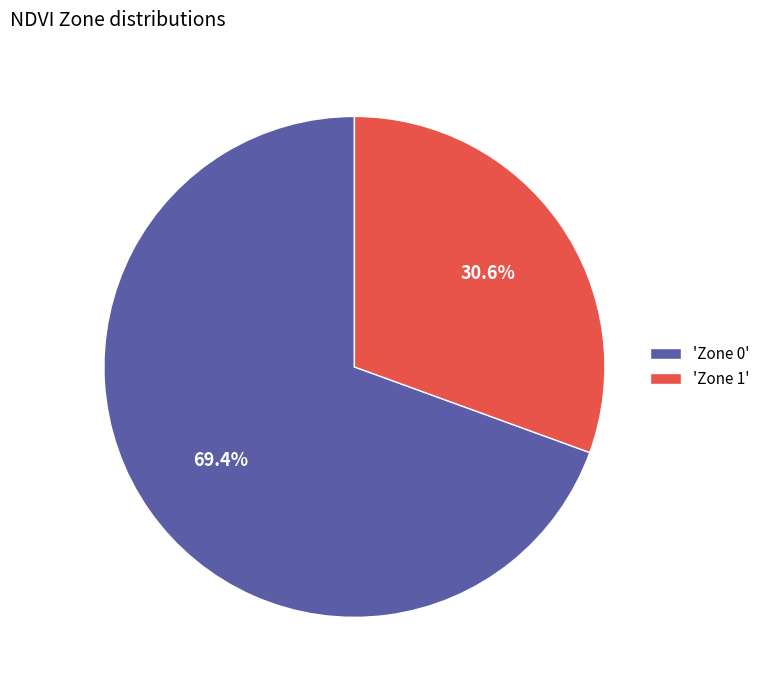

What percentage is NOT represented by 'Zone 1'?

69.4%